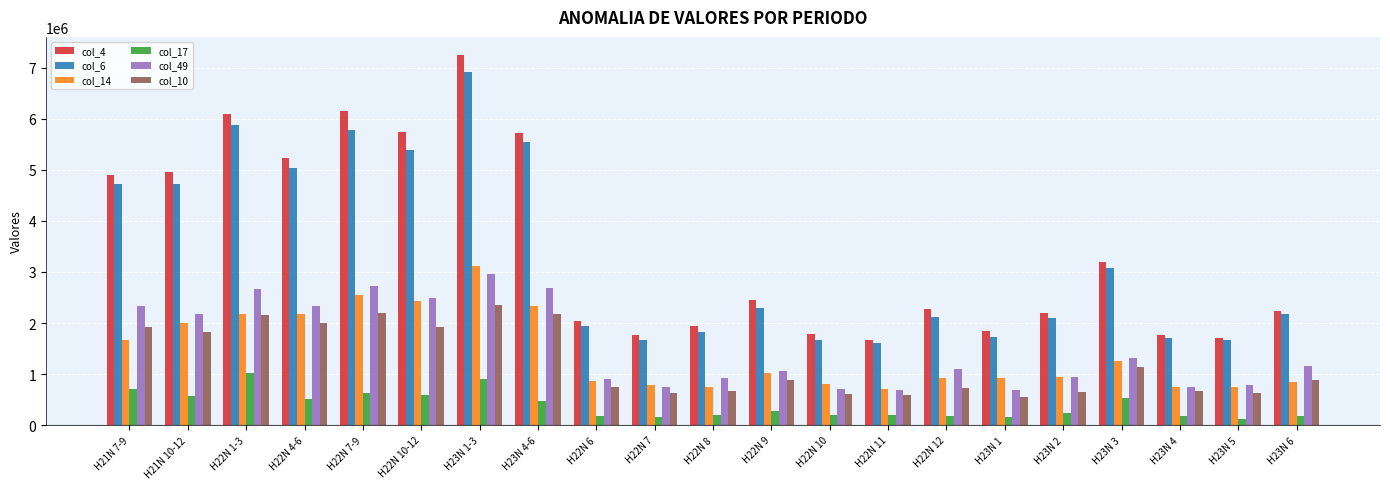

Which label corresponds to the largest value in the chart?

H23N 1-3